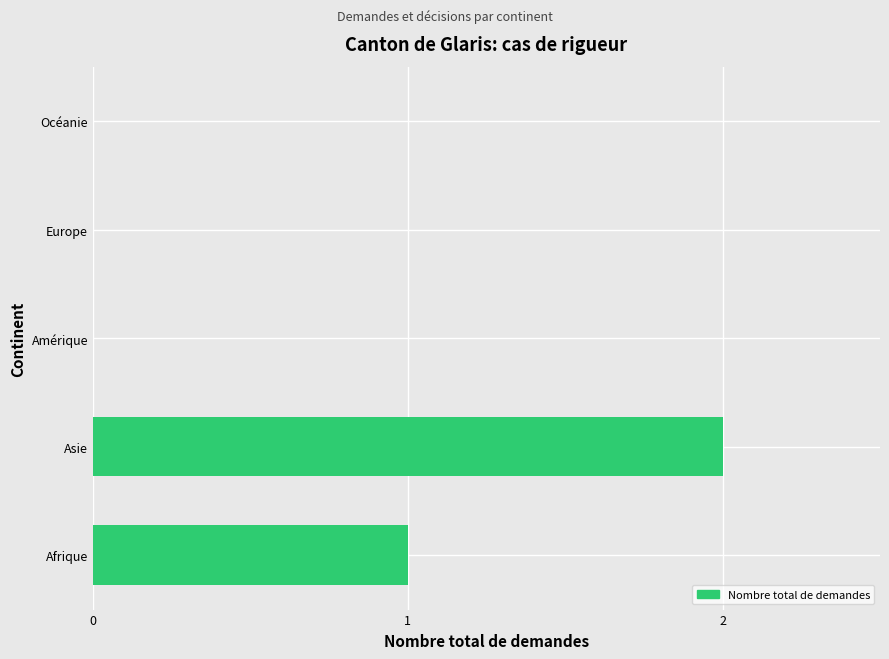

The value at Amérique is 0. True or false?

True